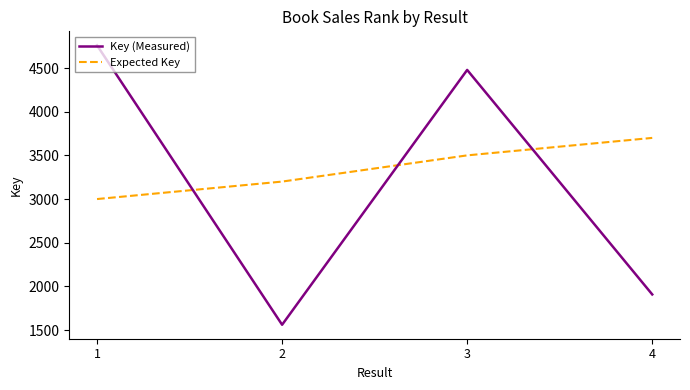

How many categories are shown in the chart?

4